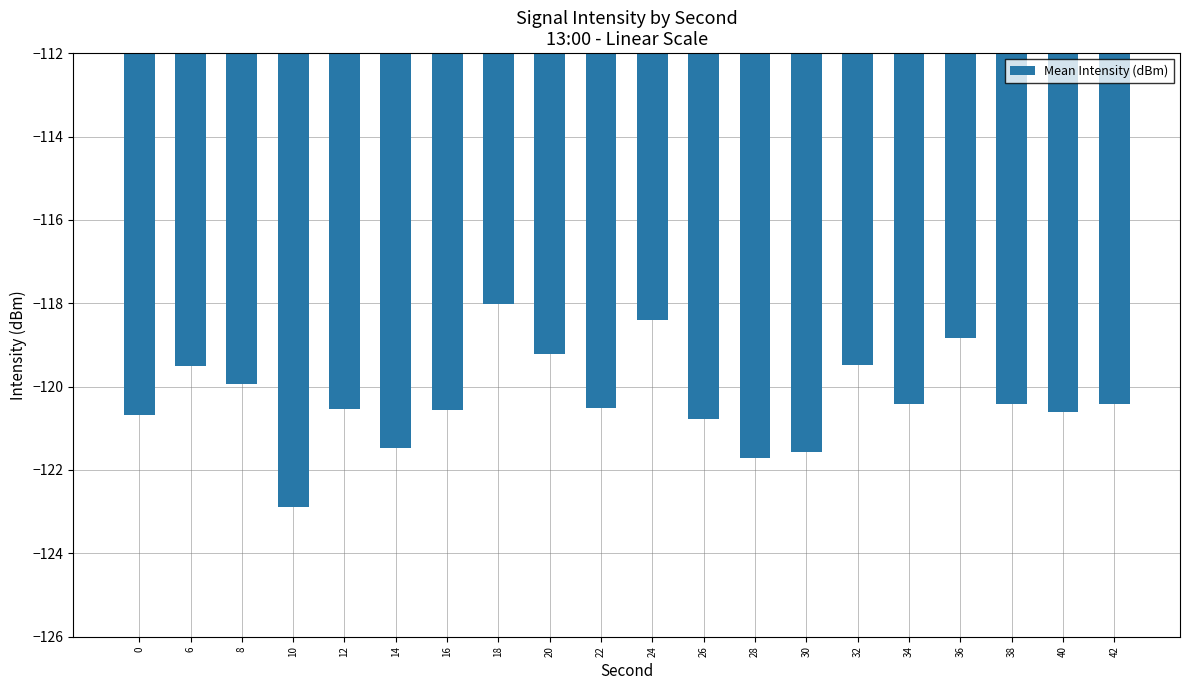

What is the smallest value displayed?

-122.9